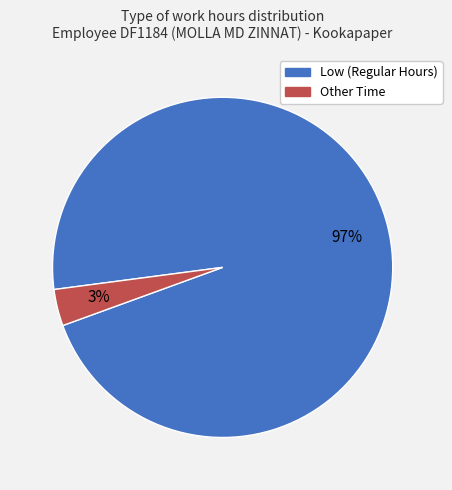

Is there a majority slice in this chart?

Yes